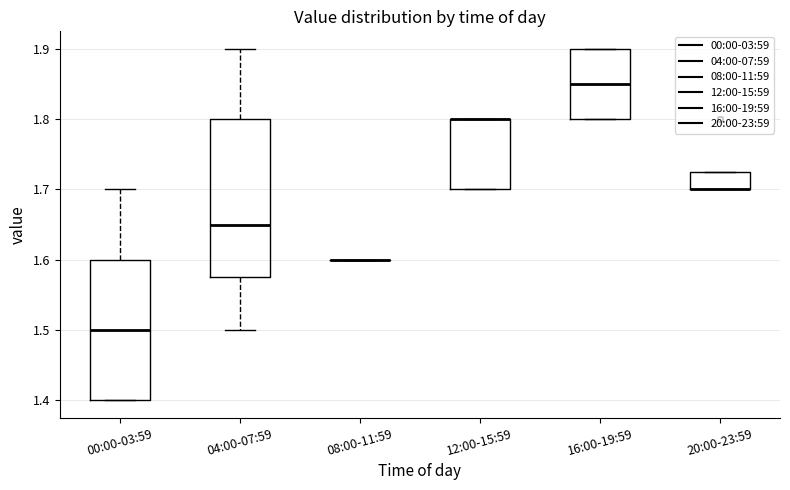

Where does the median line of the box for 00:00-03:59 sit on the y-axis? The values are not printed on the chart, so give them approximately, as read against the axis.

1.50